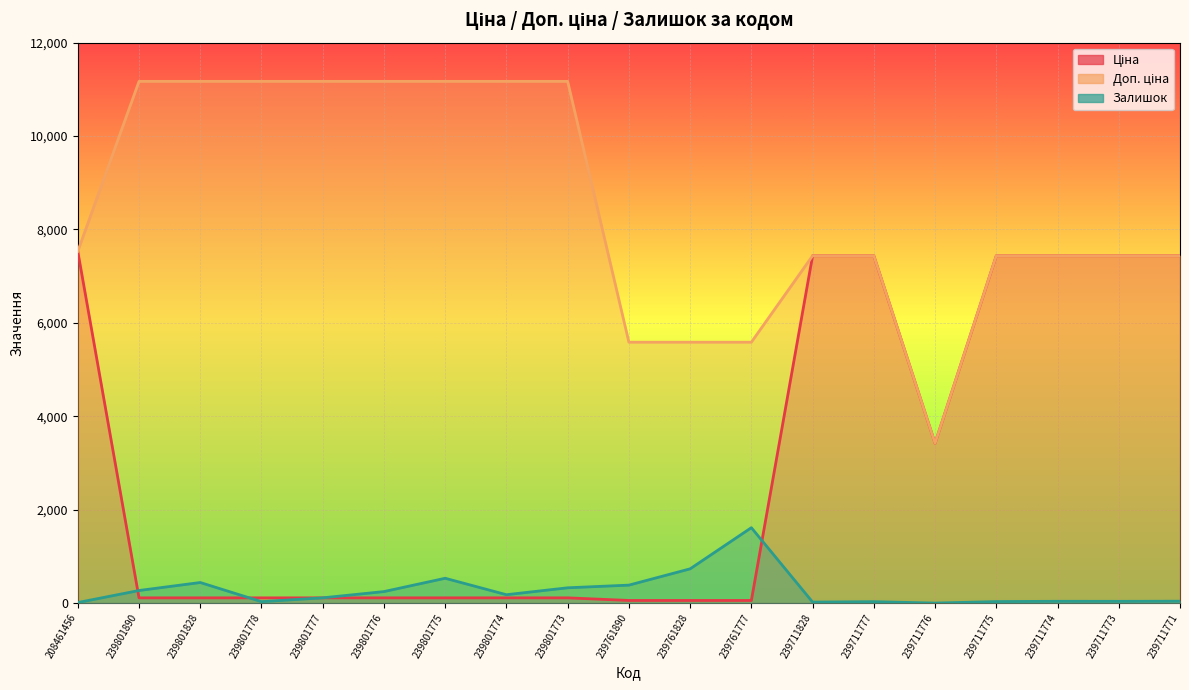

How many intersections are there between Залишок and Ціна?

4